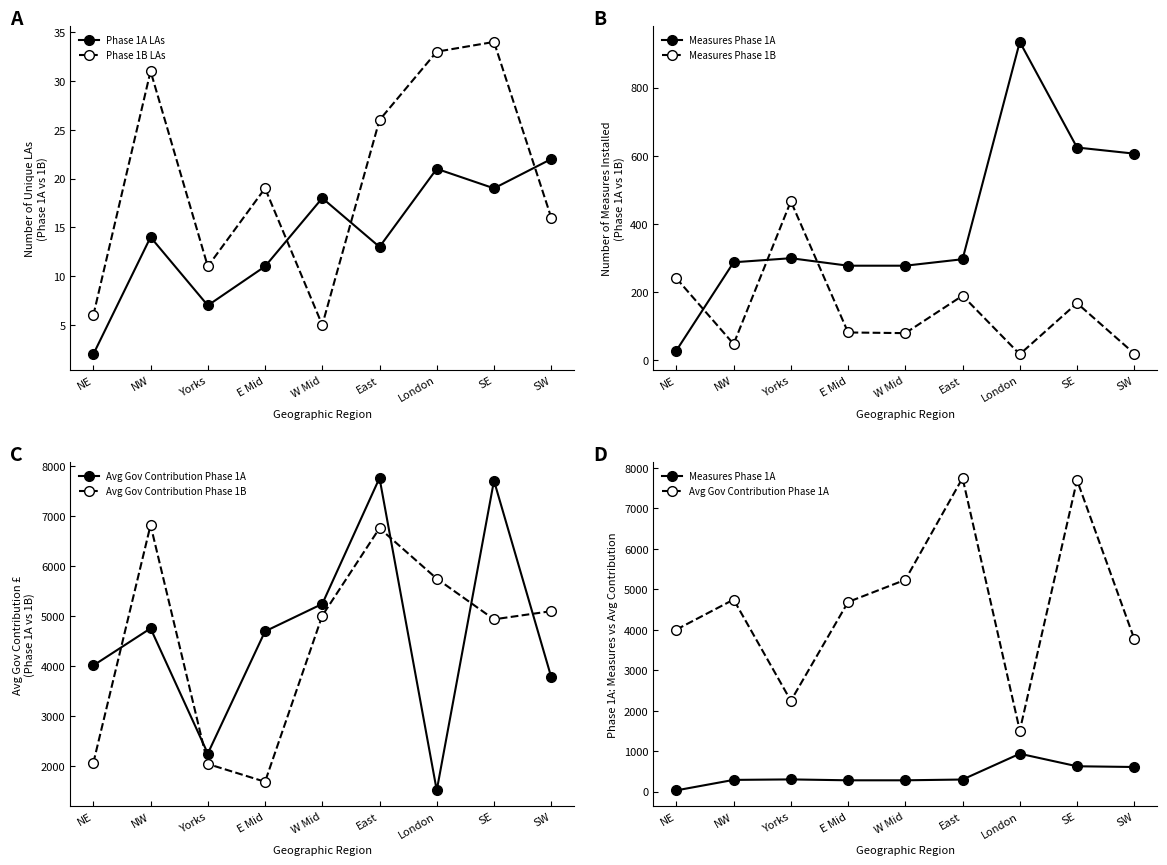

What is the difference between the maximum and minimum values in the Avg Gov Contribution Phase 1A series?

6245.0